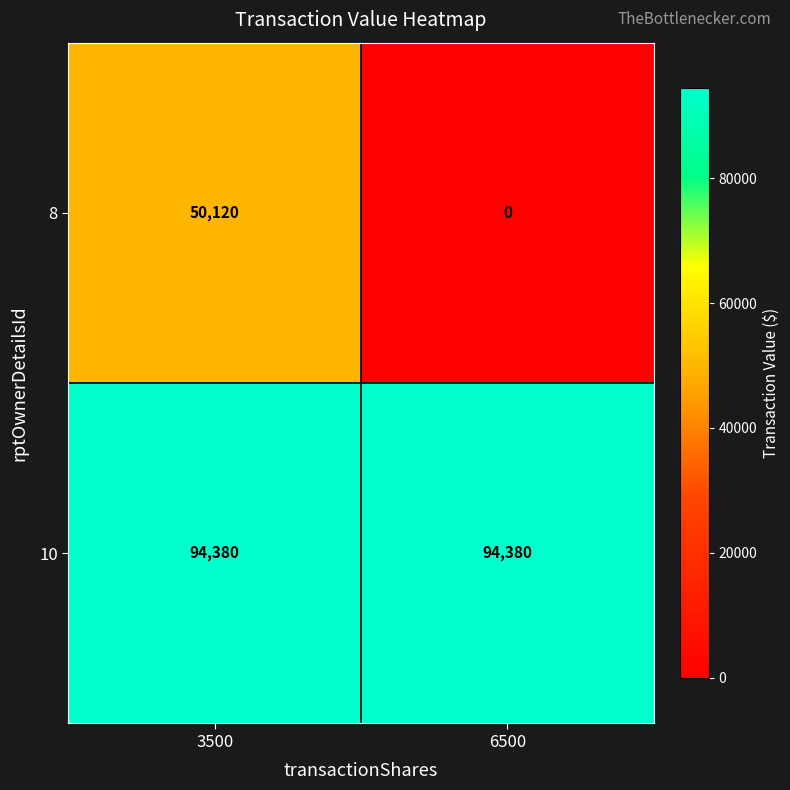

Reading left to right, what are all the values shown in this chart?

8: 3500=50120	6500=0
10: 3500=94380	6500=94380